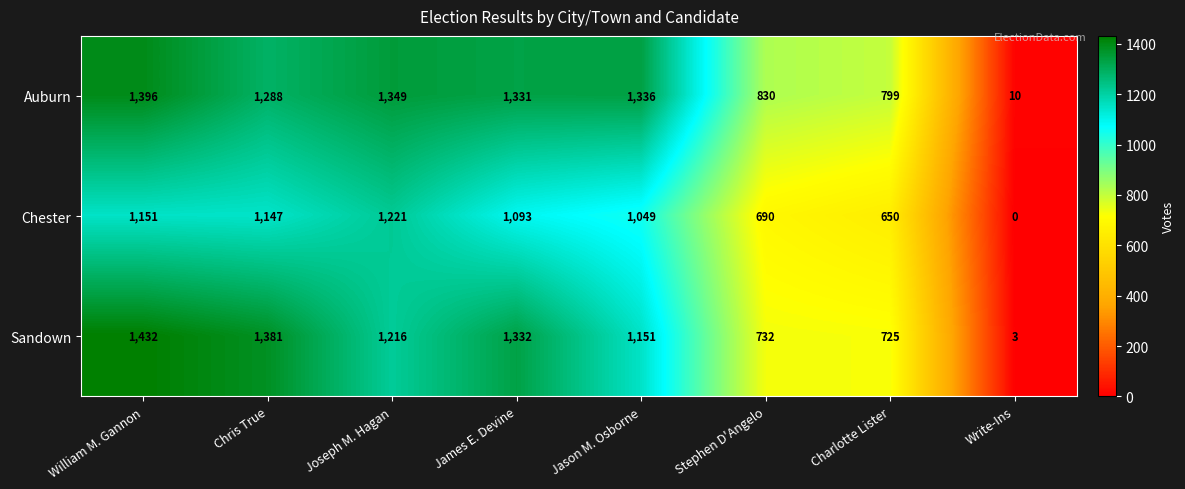

What is the difference between the highest and lowest values at Stephen D'Angelo?

140